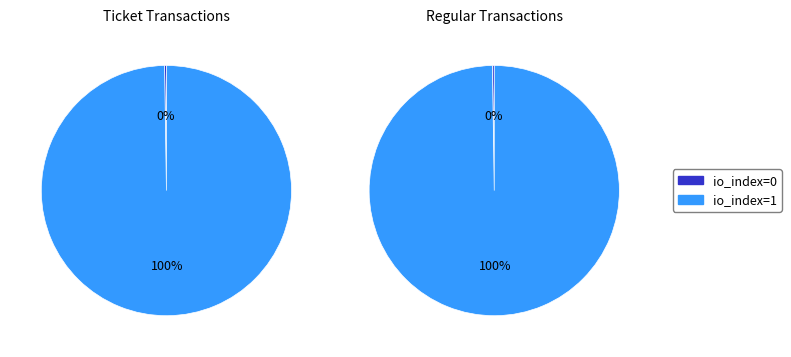

Between io_index=0 and io_index=1, which series saw the biggest shift?

Ticket